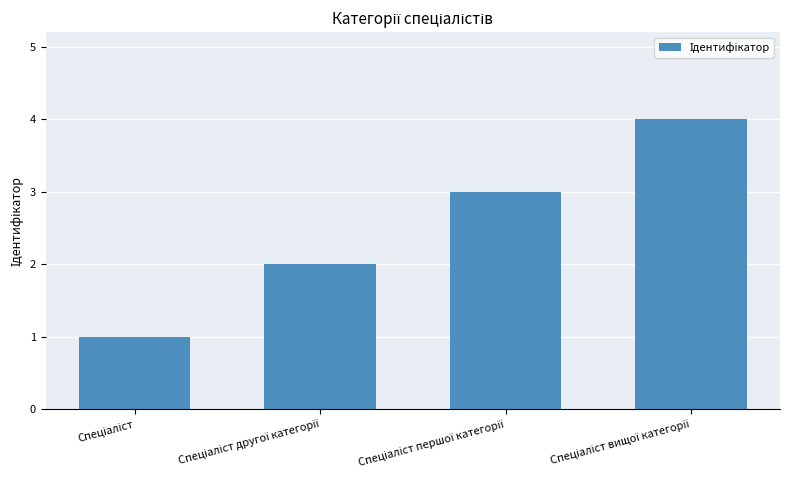

What is the difference between the maximum and minimum values?

3